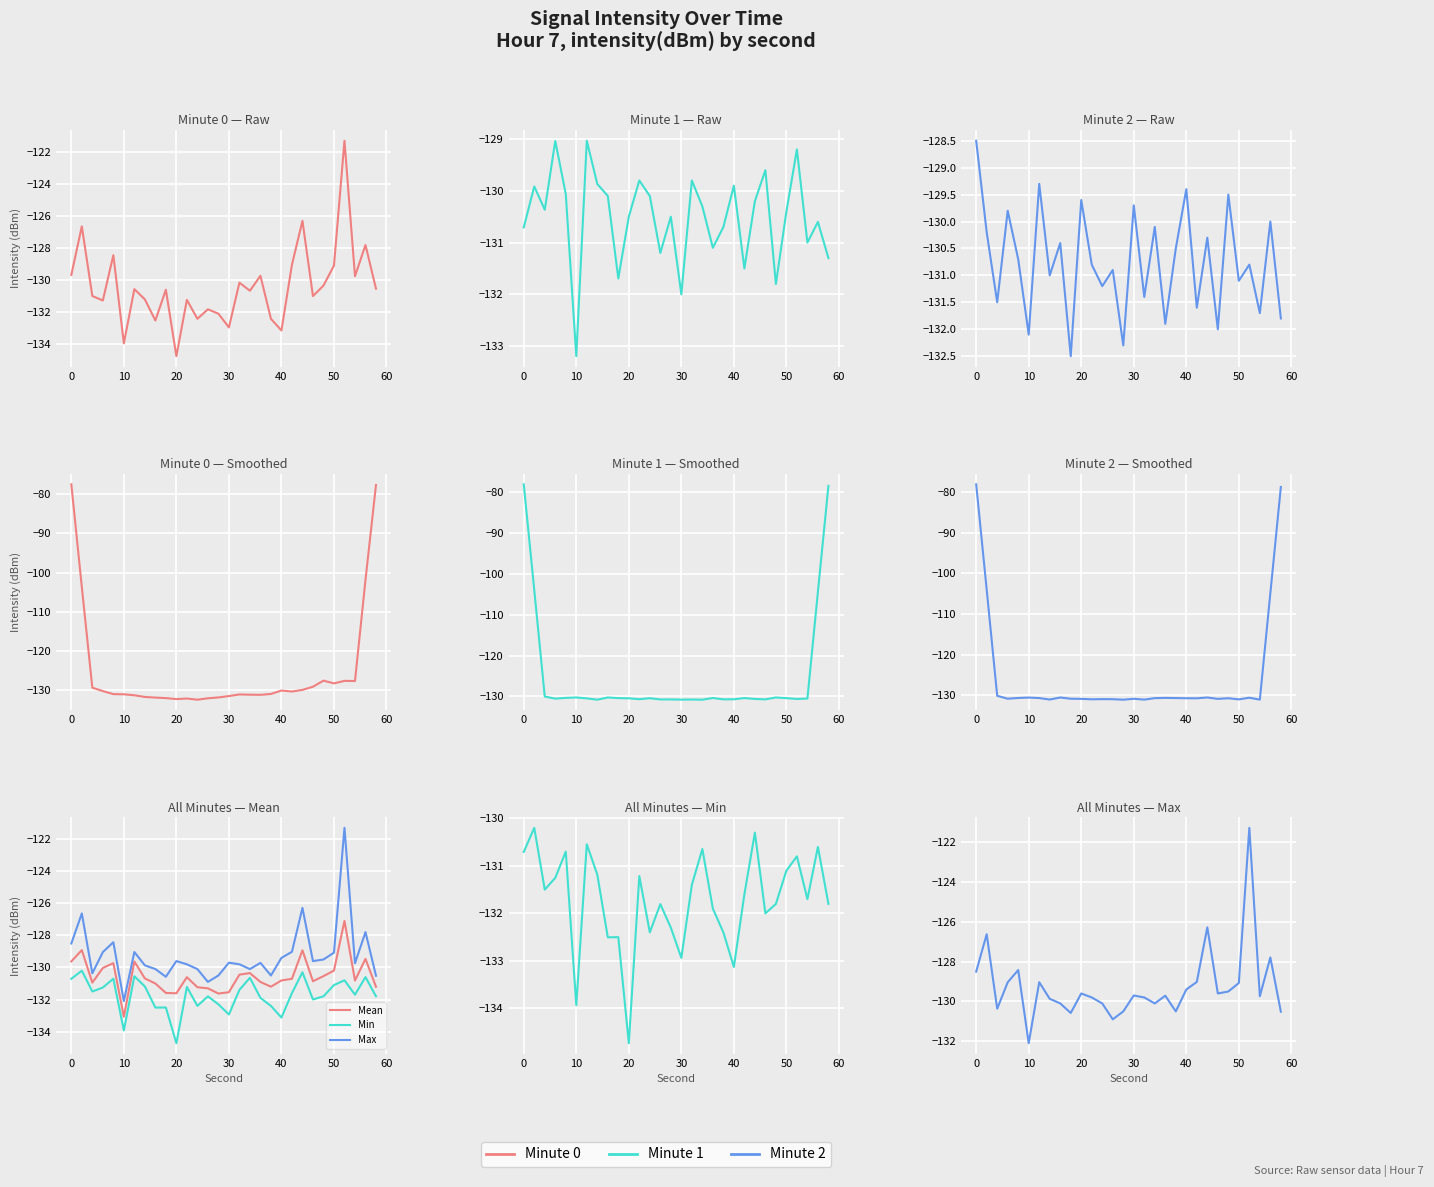

Rank the categories by minute_2 value from highest to lowest.

0, 12, 40, 48, 20, 30, 6, 56, 34, 2, 44, 16, 38, 8, 22, 52, 26, 14, 50, 24, 32, 4, 42, 54, 58, 36, 46, 10, 28, 18